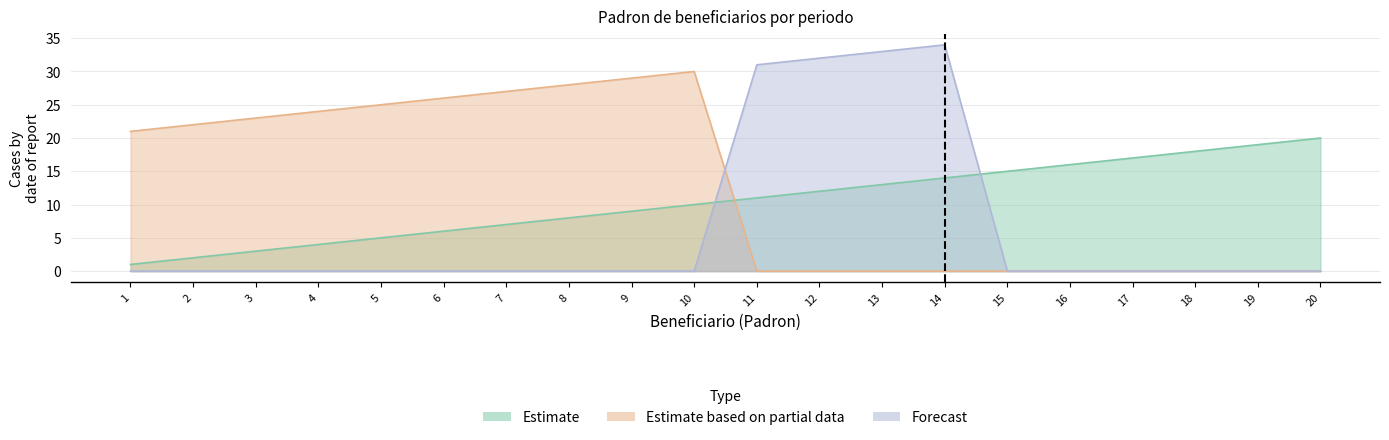

What is the value of the Estimate point at the 9th from the left?

9